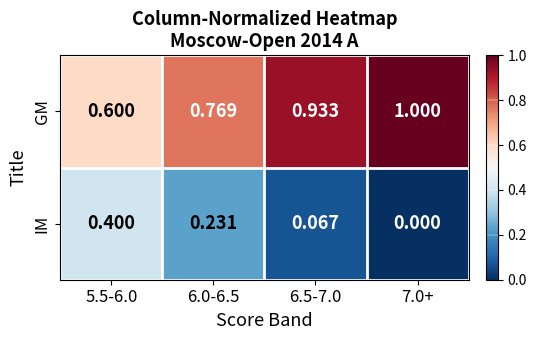

What is the difference between the highest and lowest values at 7.0+?

1.0